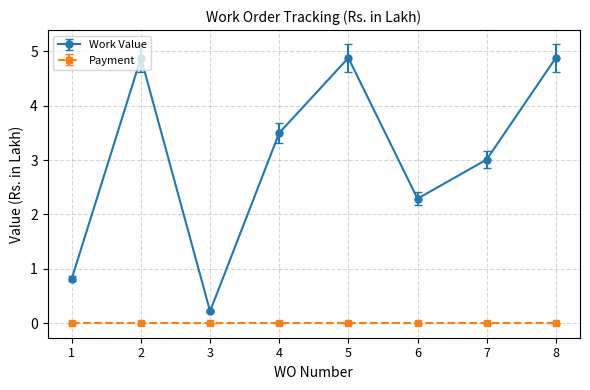

Which series has the largest range (max minus min)?

Work Value